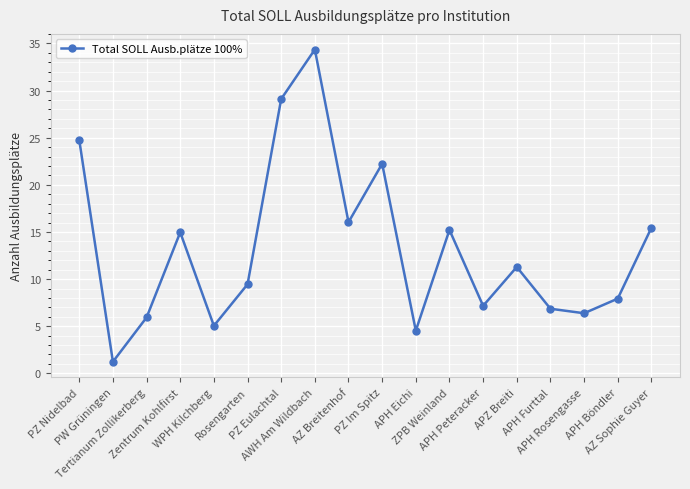

At which category does the data reach its first local valley?

PW Grüningen